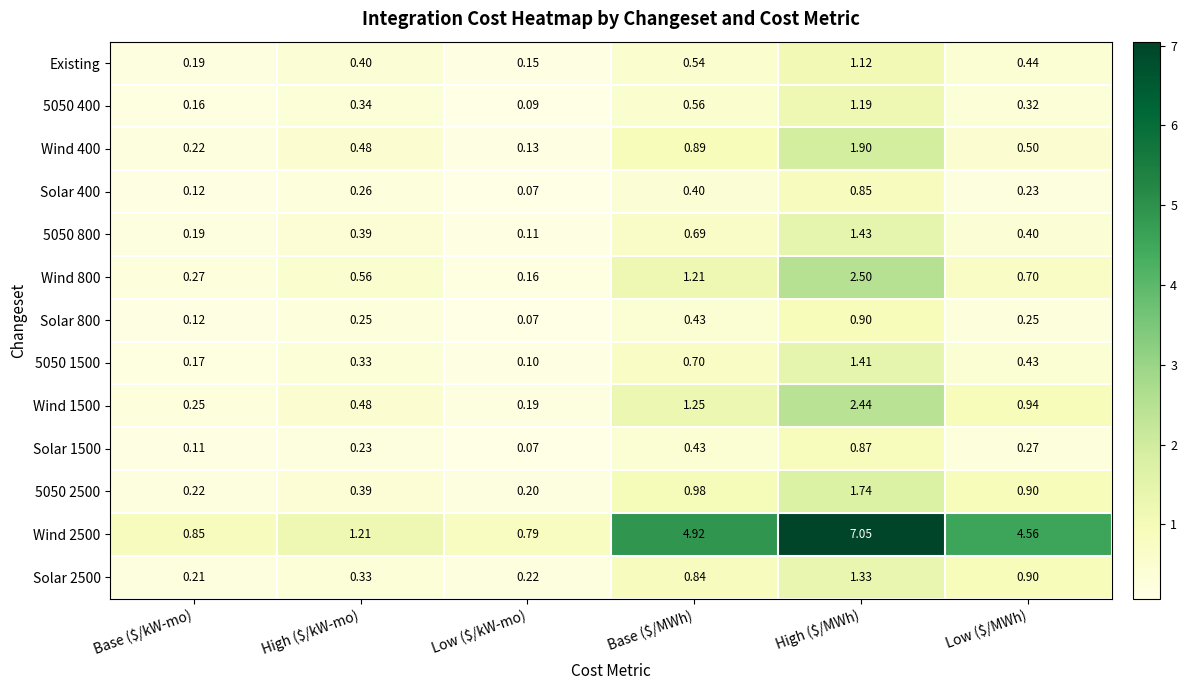

At which category does the chart reach its minimum across all series?

Low ($/kW-mo)